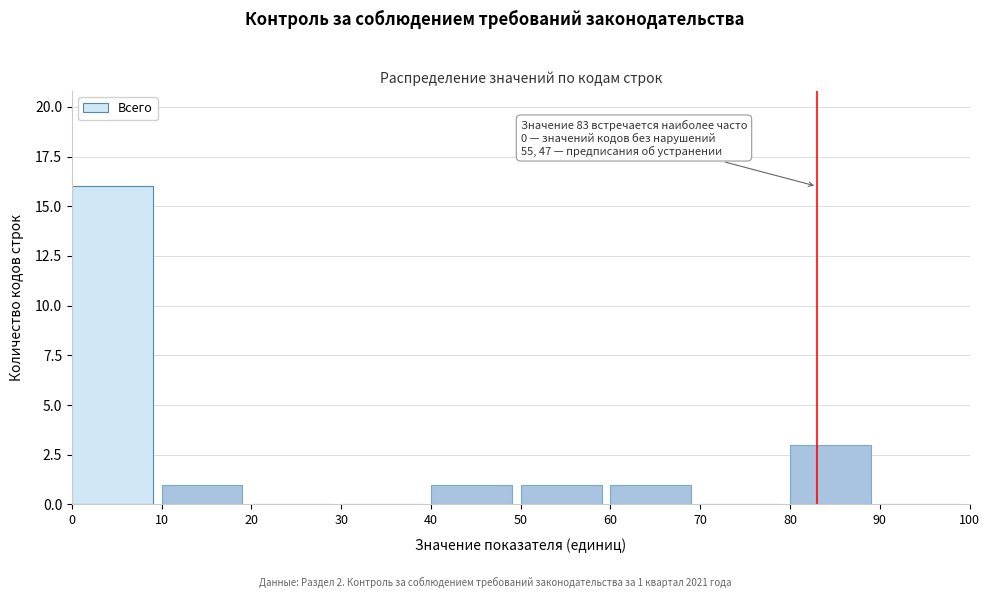

Over which range of the x-axis is the bar tallest?

0 to 10